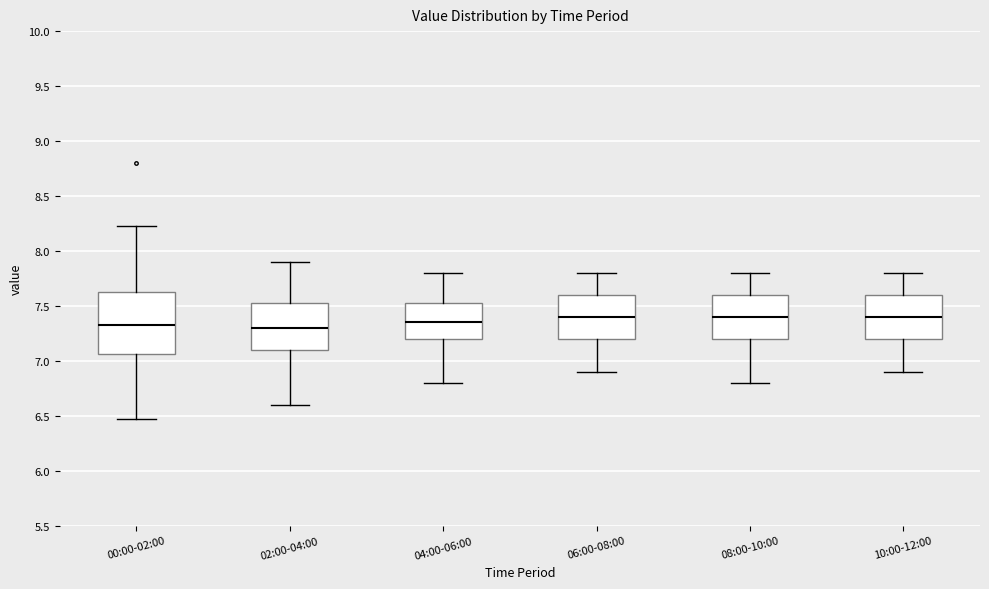

Which box is the tallest, from its lower edge to its upper edge?

00:00-02:00